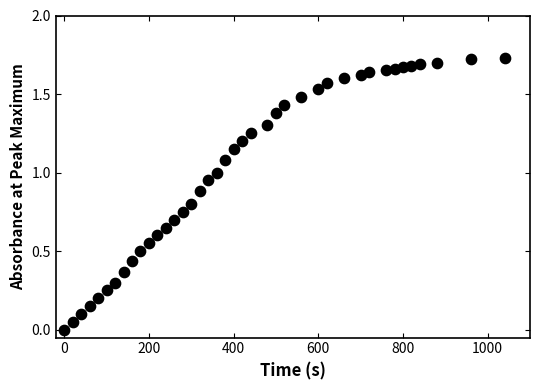

What is the range of X values (max minus min)?

1040.0